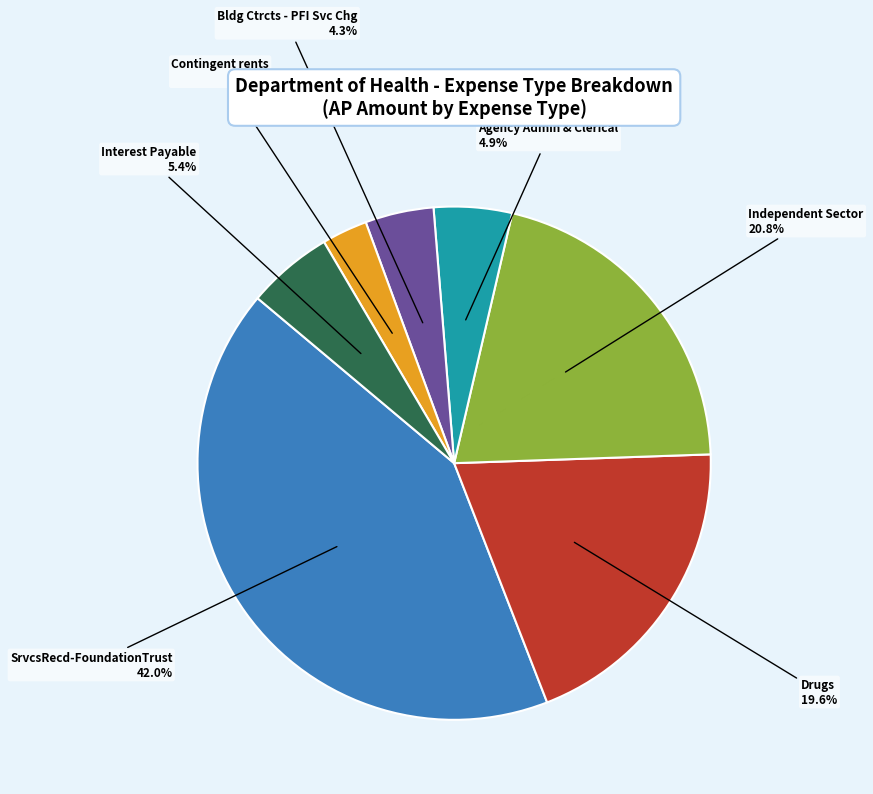

To the nearest percent, what is the average slice percentage?

14%